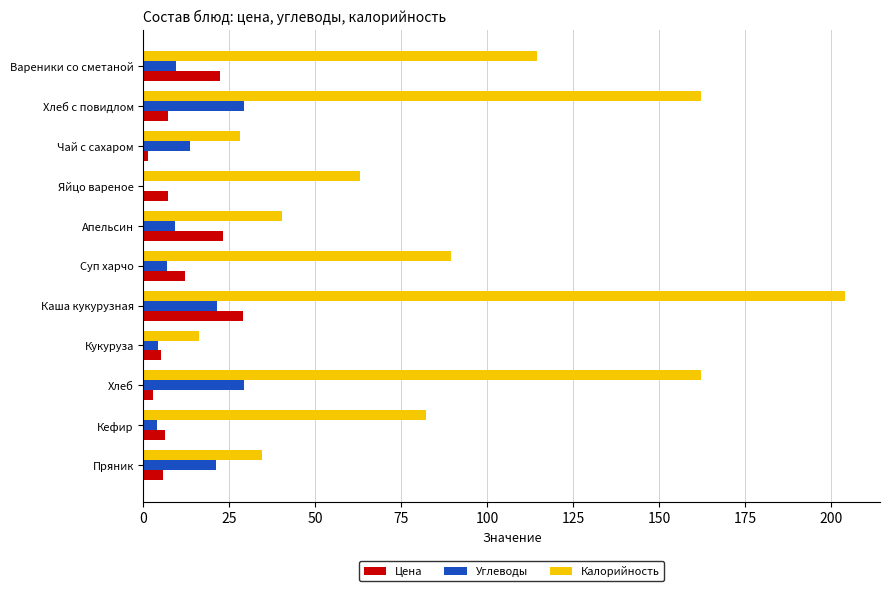

What is the sum of all Калорийность values?

996.7